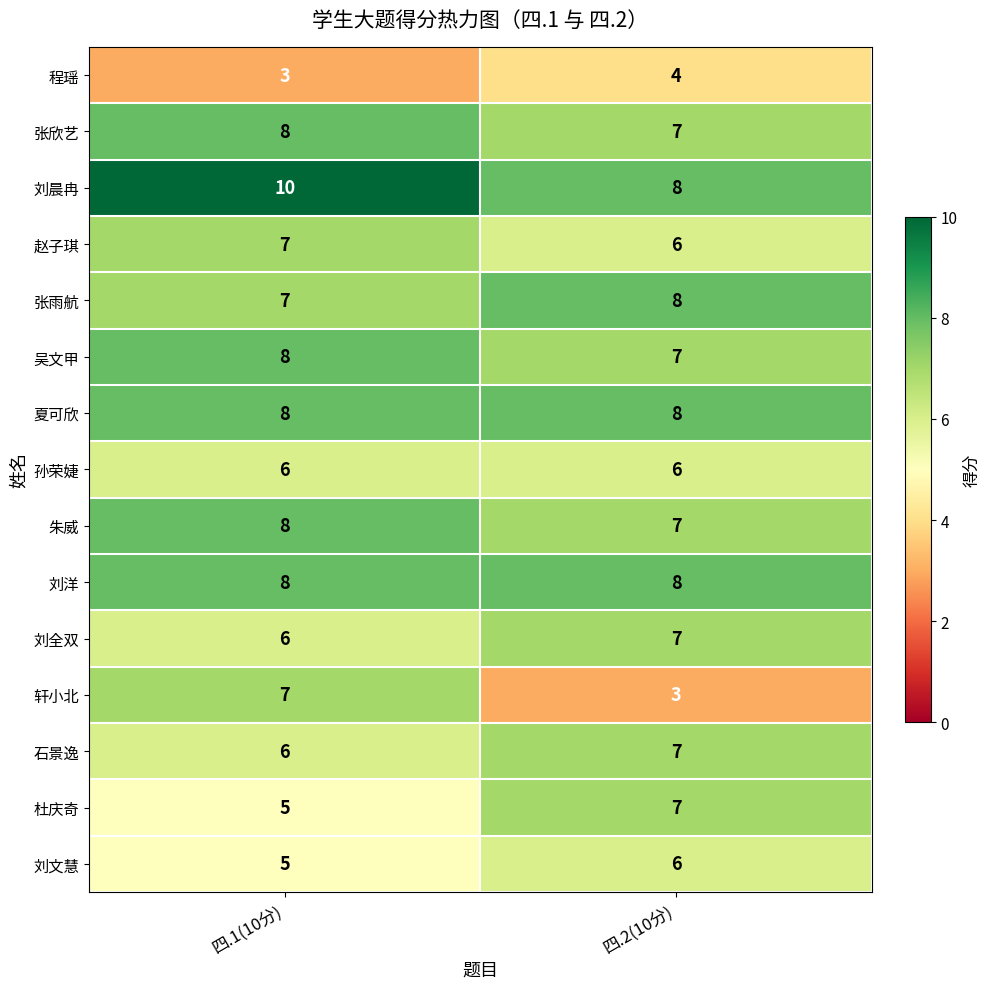

What is the sum of the 夏可欣 values at 四.2(10分) and 四.1(10分)?

16